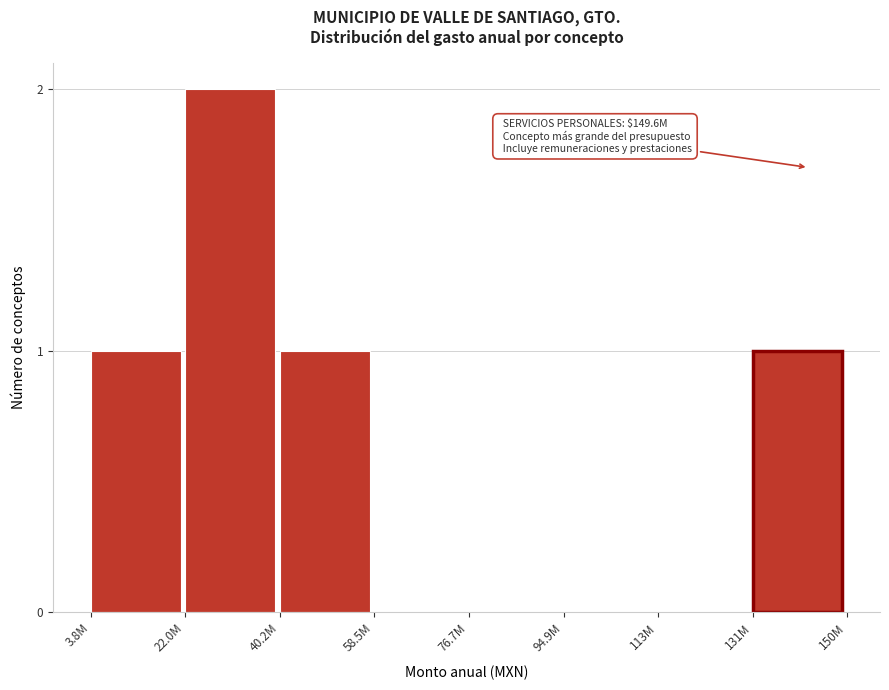

Reading left to right, transcribe all the data shown in this chart.

3.8M=1	22.0M=2	40.2M=1	58.5M=0	76.7M=0	94.9M=0	113M=0	131M=1